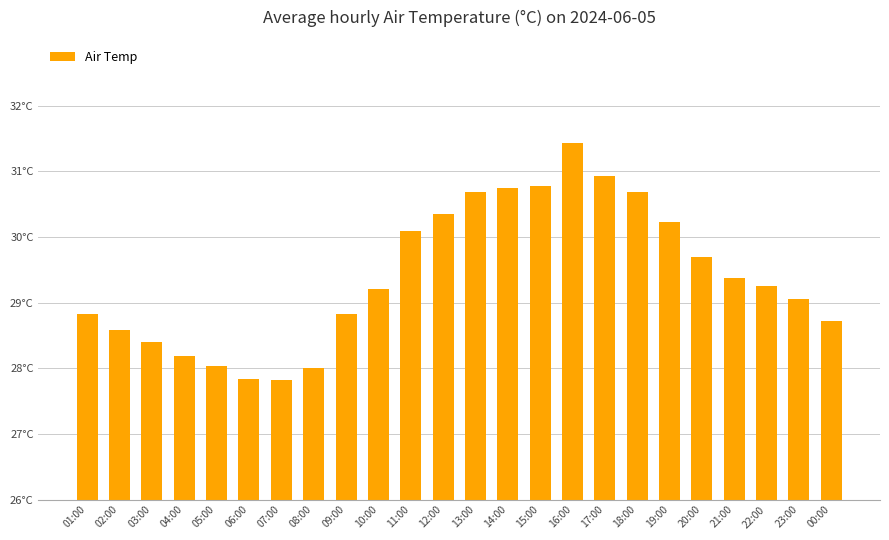

Between 20:00 and 22:00, which is larger?

20:00